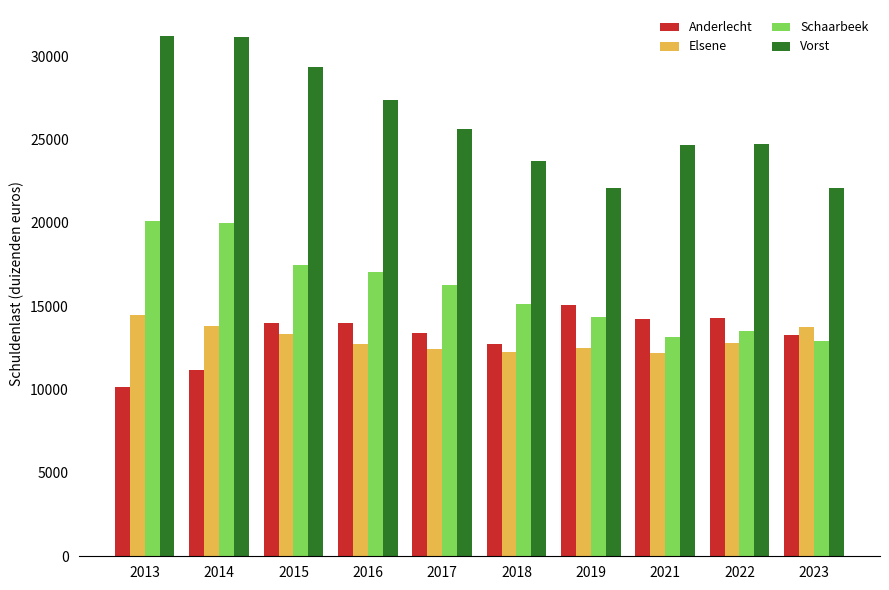

The Elsene series shows 12217.8 at 2021. True or false?

True